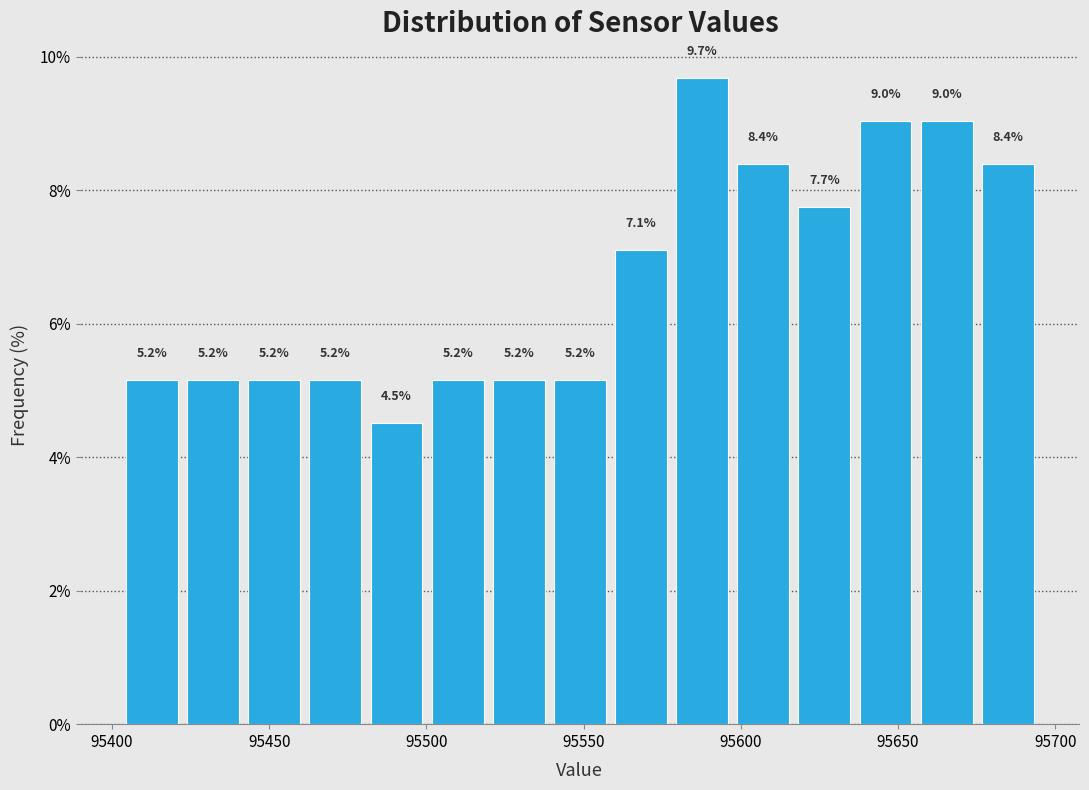

Around what value on the x-axis is the tallest bar? Give the approximate position of its centre, as read against the axis.

95590